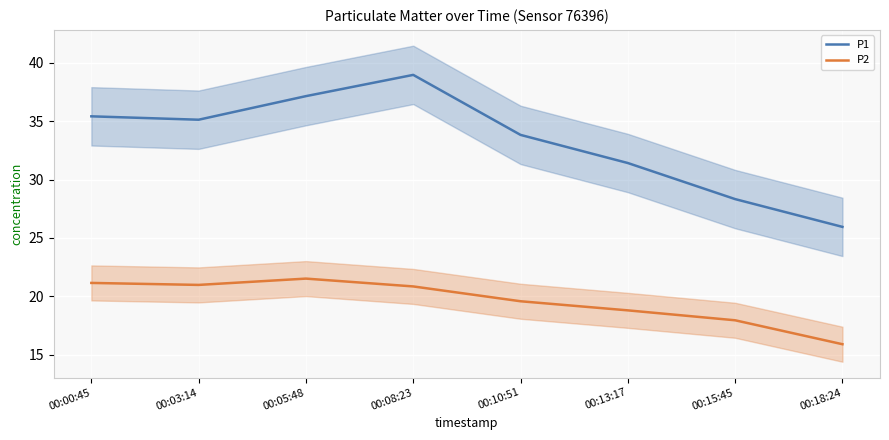

Reading left to right, list all the values displayed in this chart.

P1: 35.4	35.1	37.1	39.0	33.8	31.4	28.3	25.9
P2: 21.1	21.0	21.5	20.9	19.6	18.8	17.9	15.9